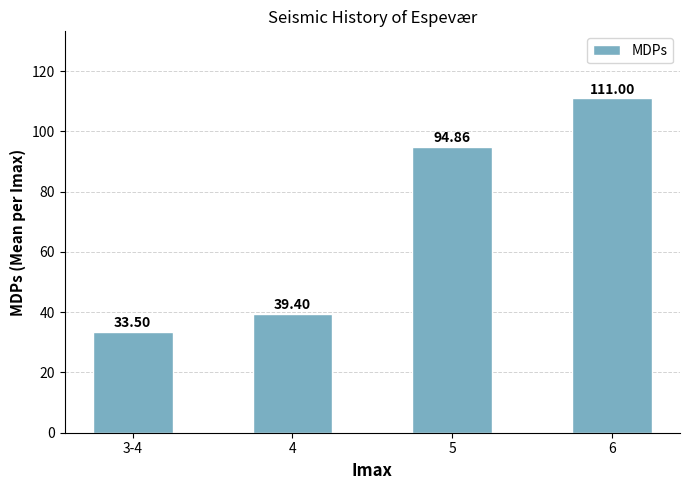

Rank the categories by value from highest to lowest.

6, 5, 4, 3-4